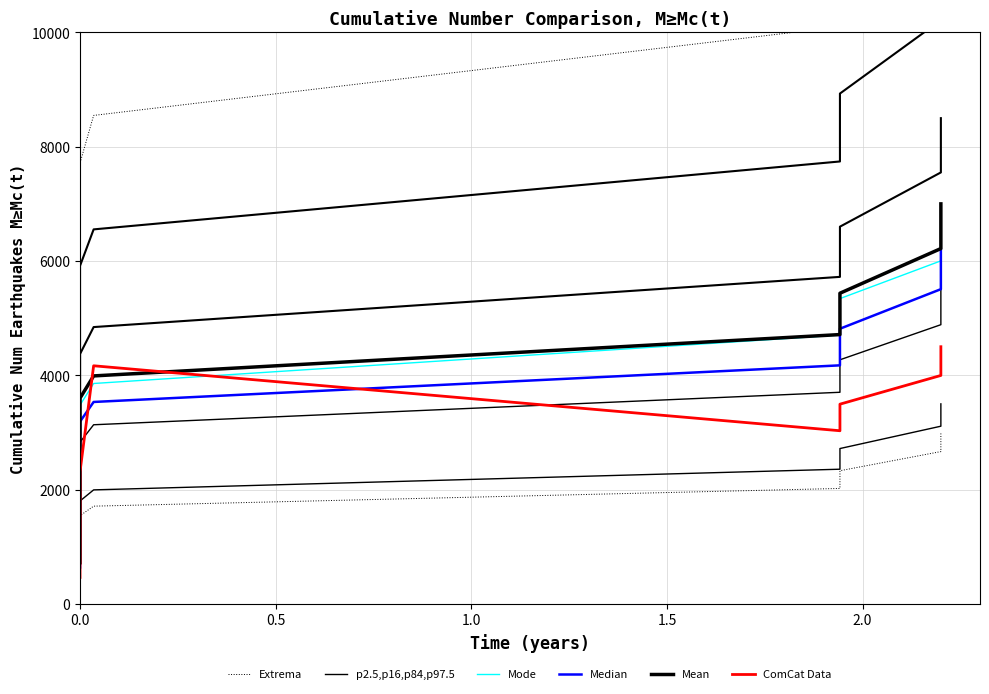

Is this an area chart (filled region under the line)?

No